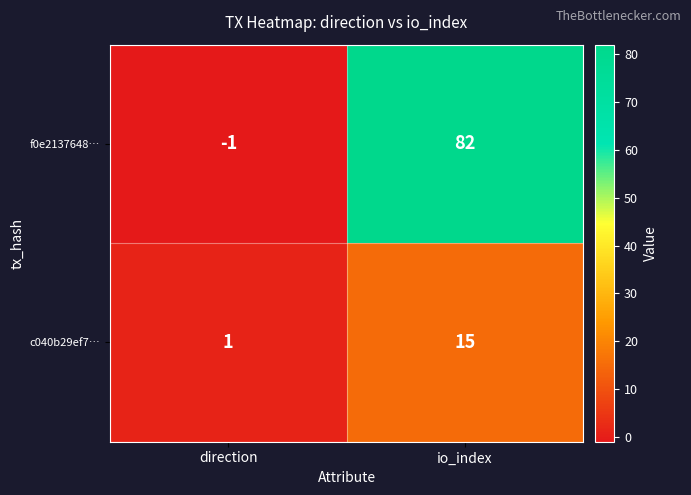

Reading left to right, extract all data points from this chart.

f0e2137648…: direction=-1	io_index=82
c040b29ef7…: direction=1	io_index=15